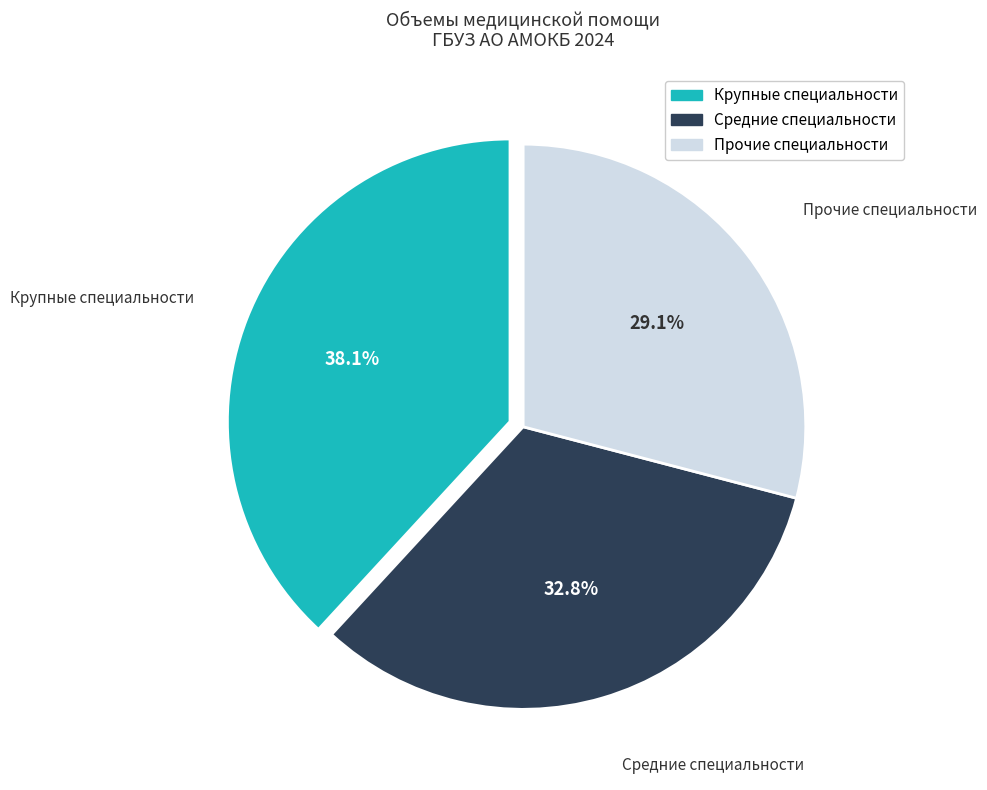

Is there a majority slice in this chart?

No